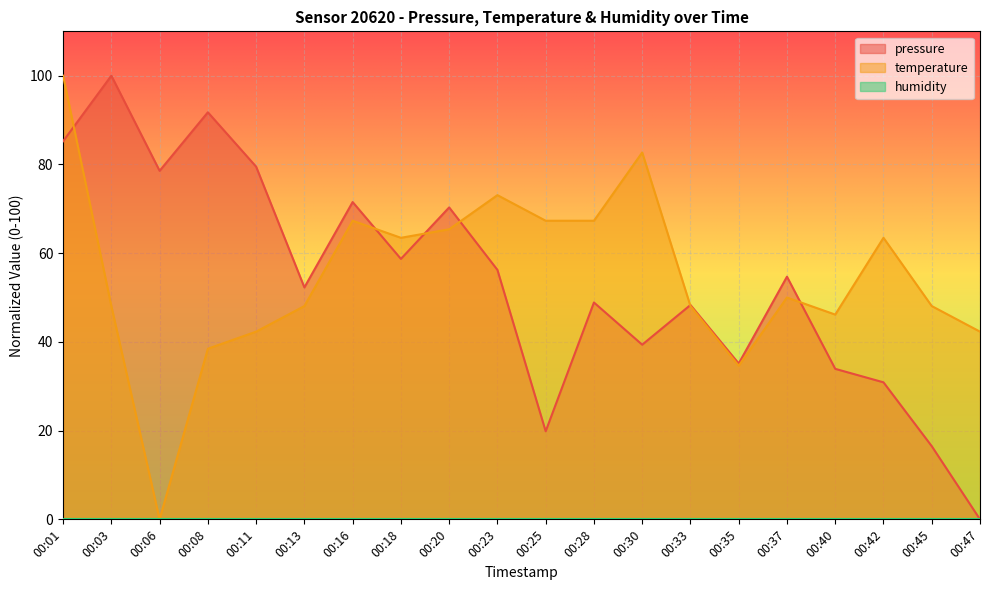

After their last crossing, which series has the higher values: pressure or temperature?

temperature